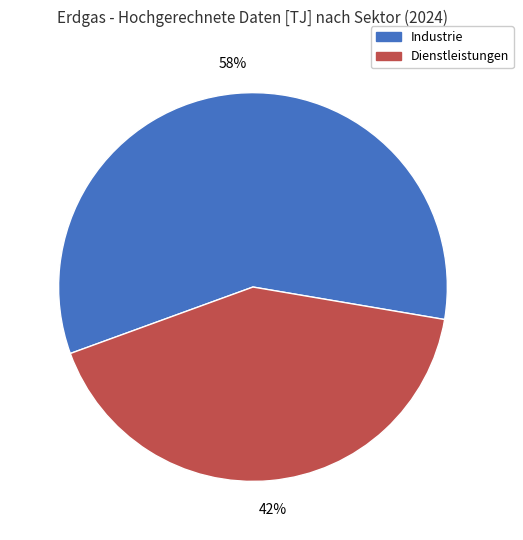

To the nearest percent, what is the difference between the largest and smallest slice percentages?

16%